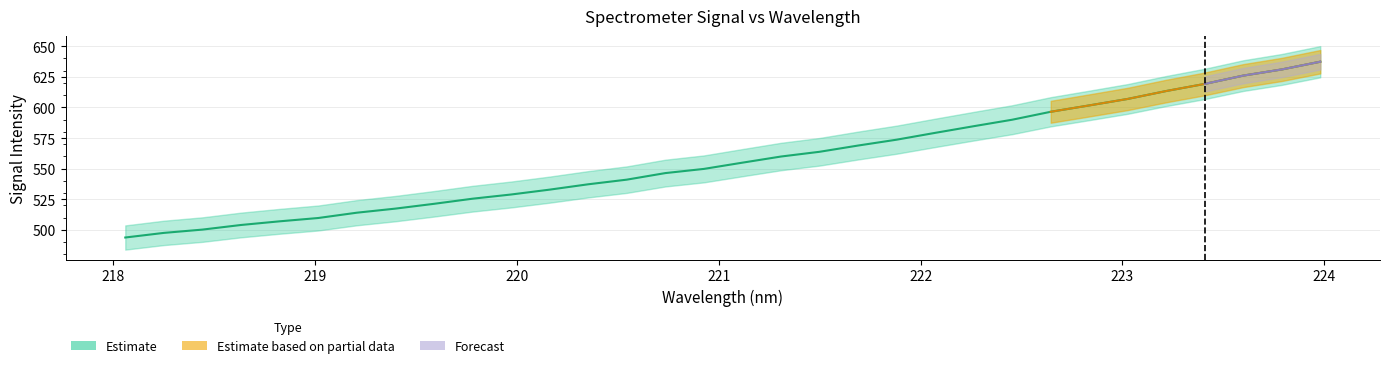

What is the minimum value shown in the chart?

493.8